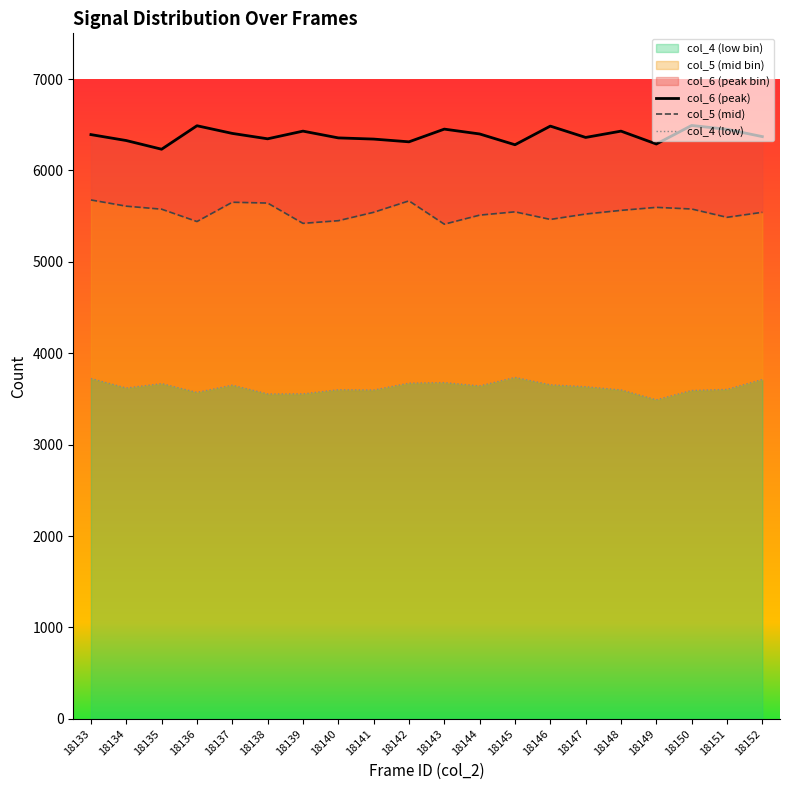

How many data points in col_6 (peak) are less than 6392?

10